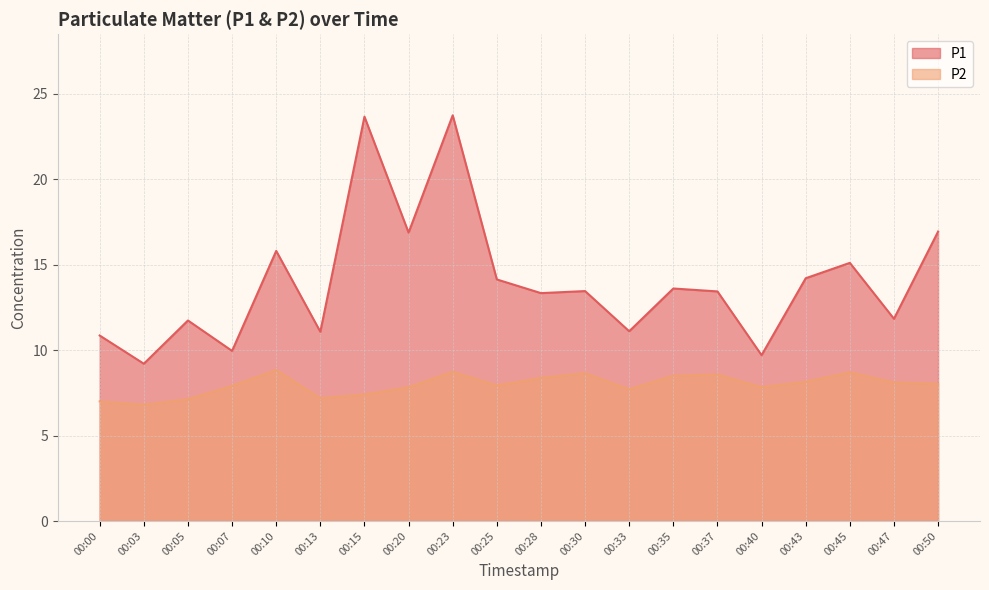

The P2 series shows 2.3 at 00:25. True or false?

False